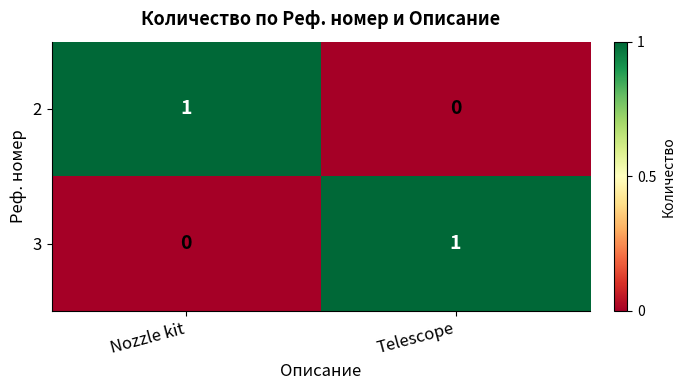

Reading left to right, list all the values displayed in this chart.

2: 1	0
3: 0	1